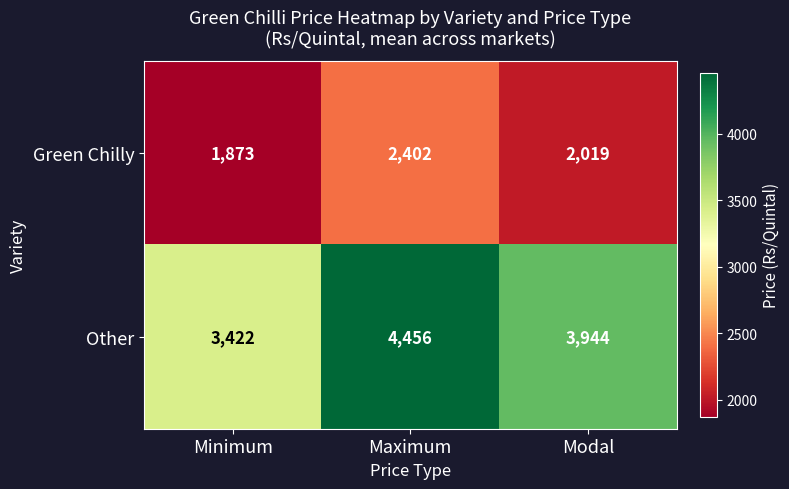

How many distinct data groups are displayed?

2